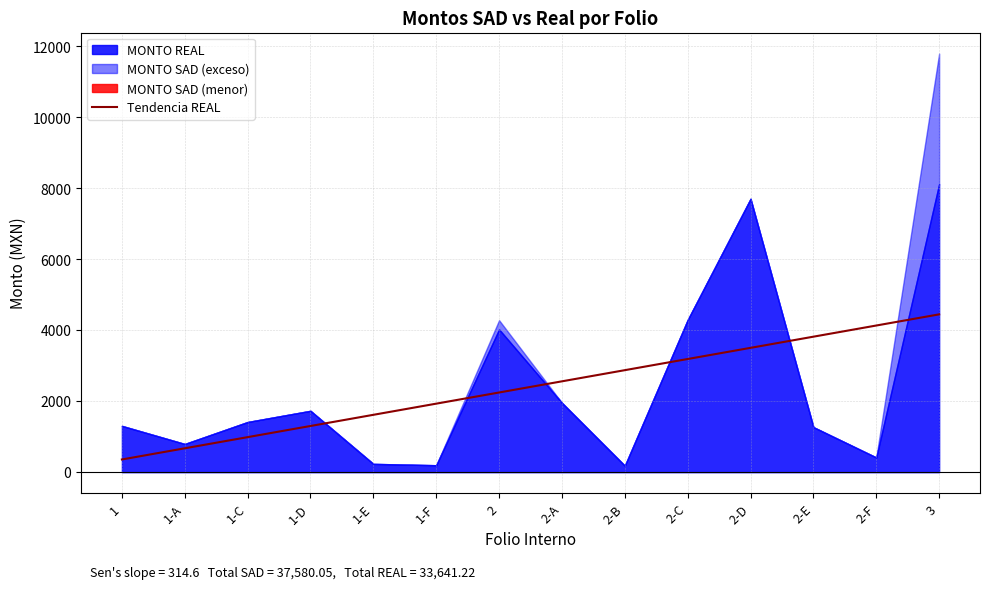

The chart shows a value of 5647.7 at 2-F. True or false?

False